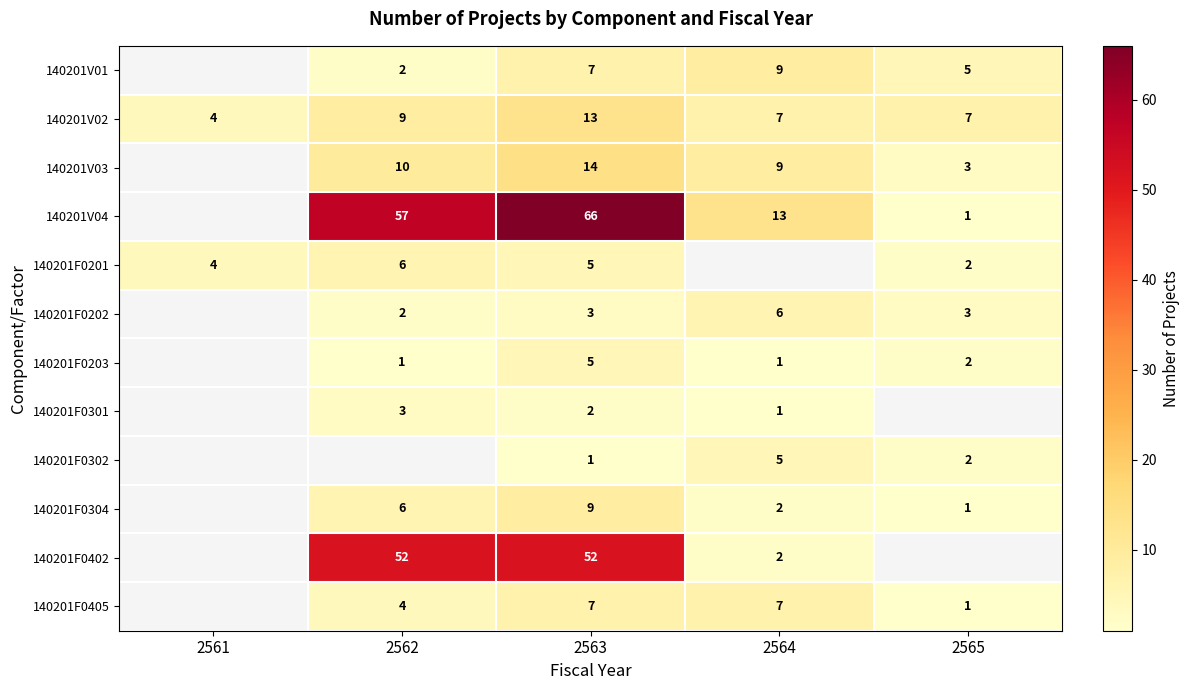

What is the difference between the 140201V04 values at 2562 and 2564?

44